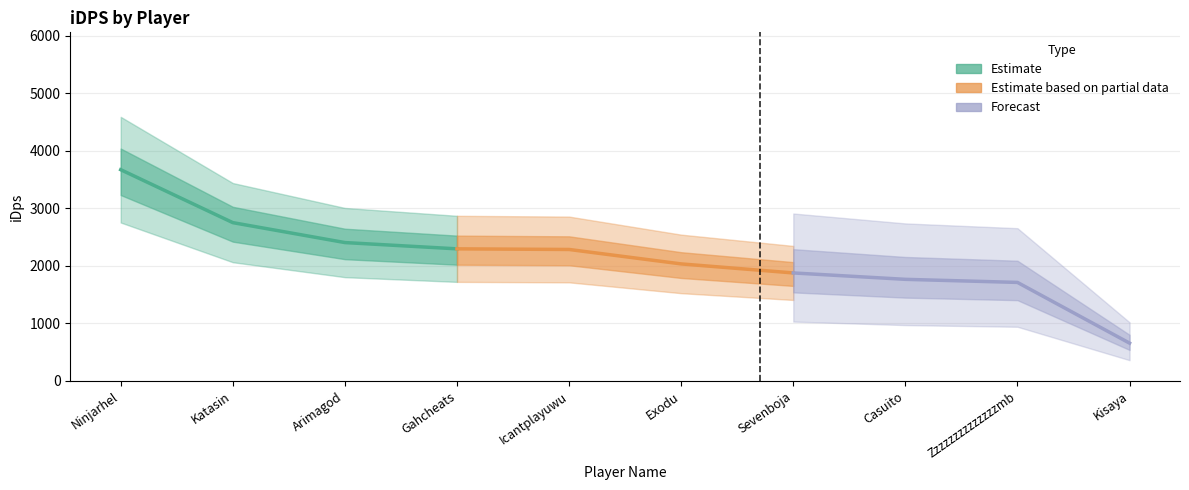

What is the average value of the Estimate series?

2780.6